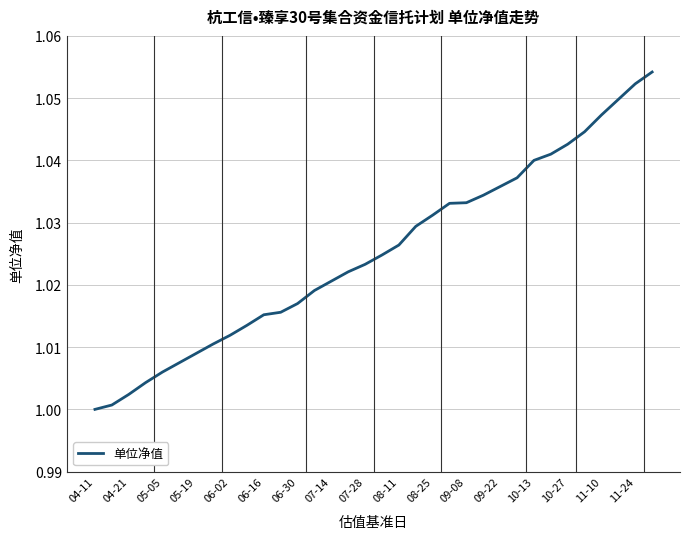

Between 08-25 and 10-27, which is larger?

10-27